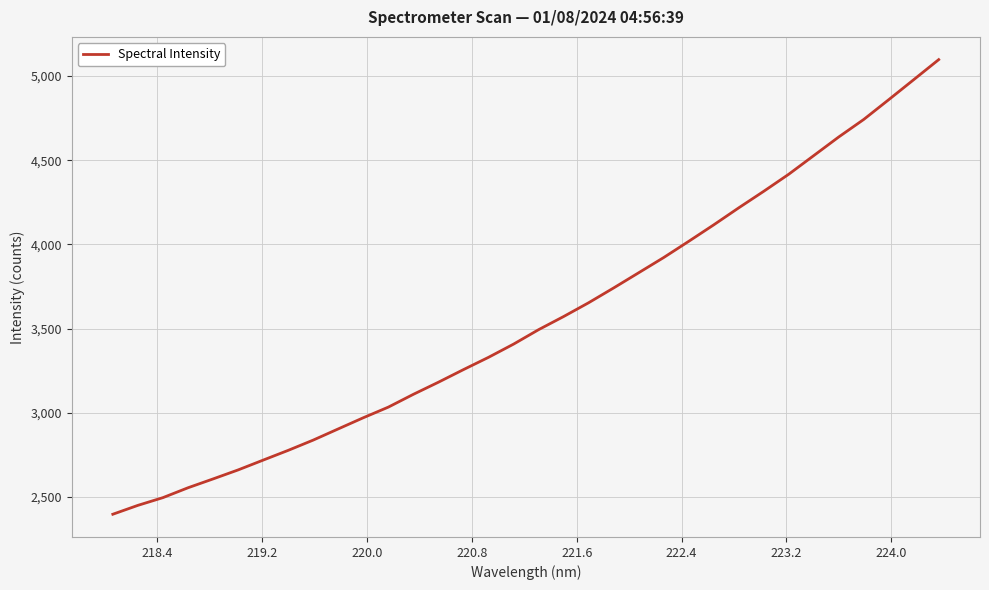

What is the difference between the maximum and minimum values?

2701.0